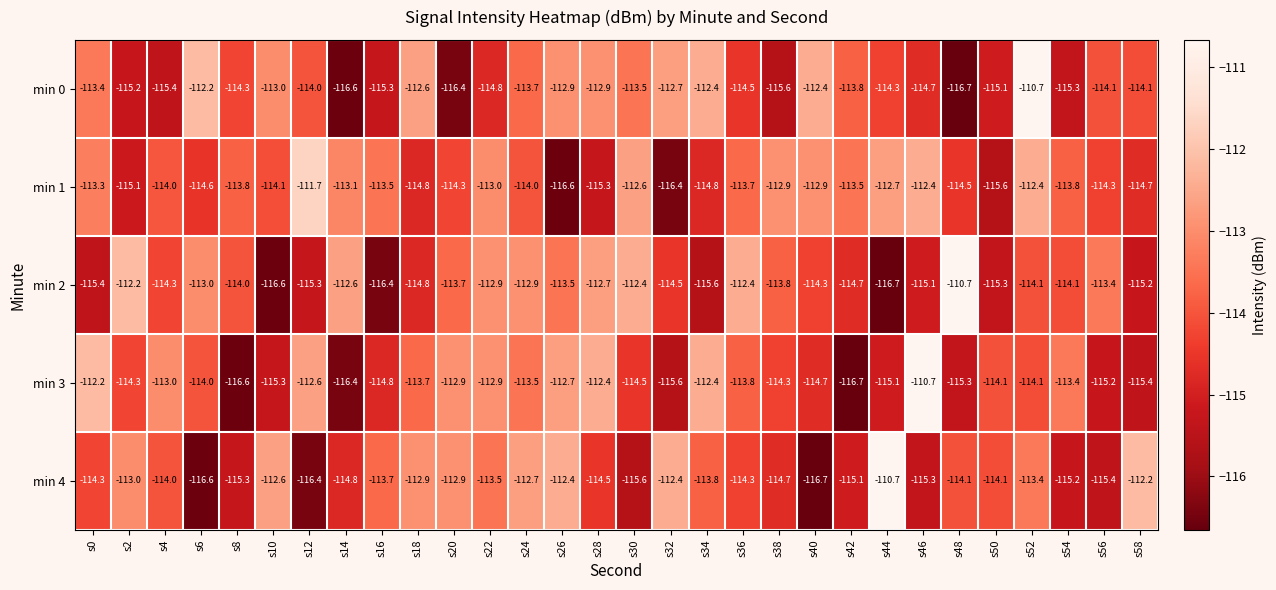

At which label is min 2 closest to -113?

s6